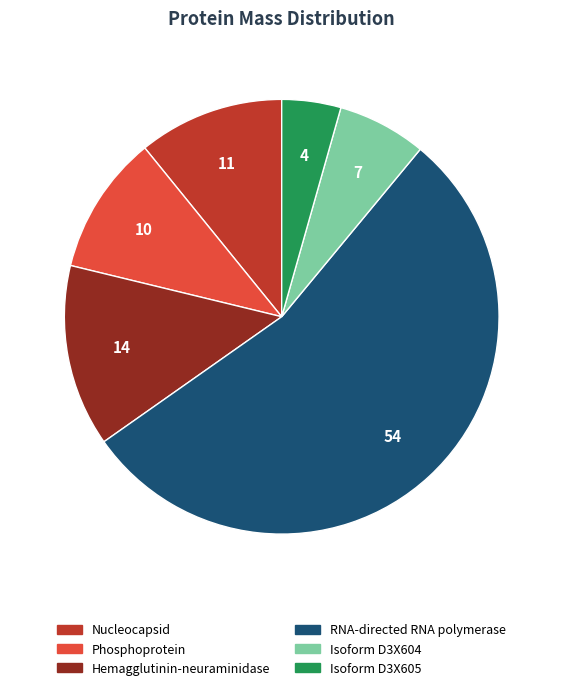

Count the number of slices in the pie.

6